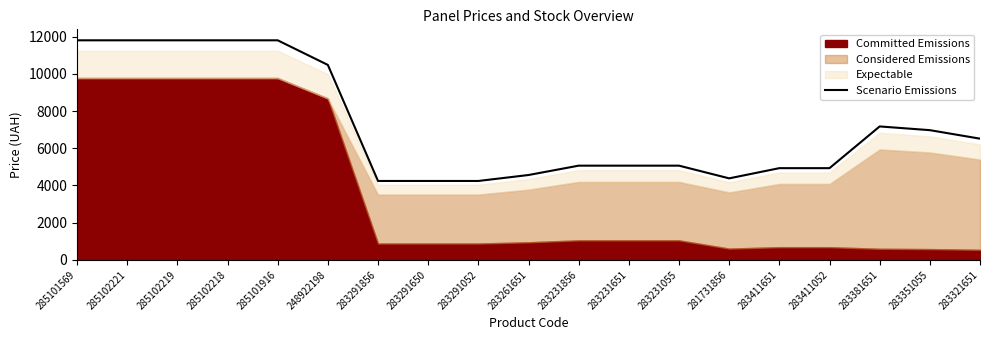

What is the minimum value shown in the chart?

4240.6